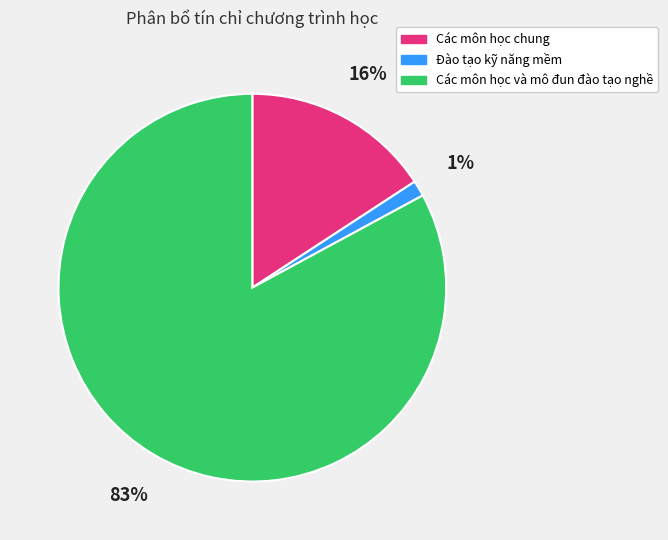

Count the number of slices in the pie.

3